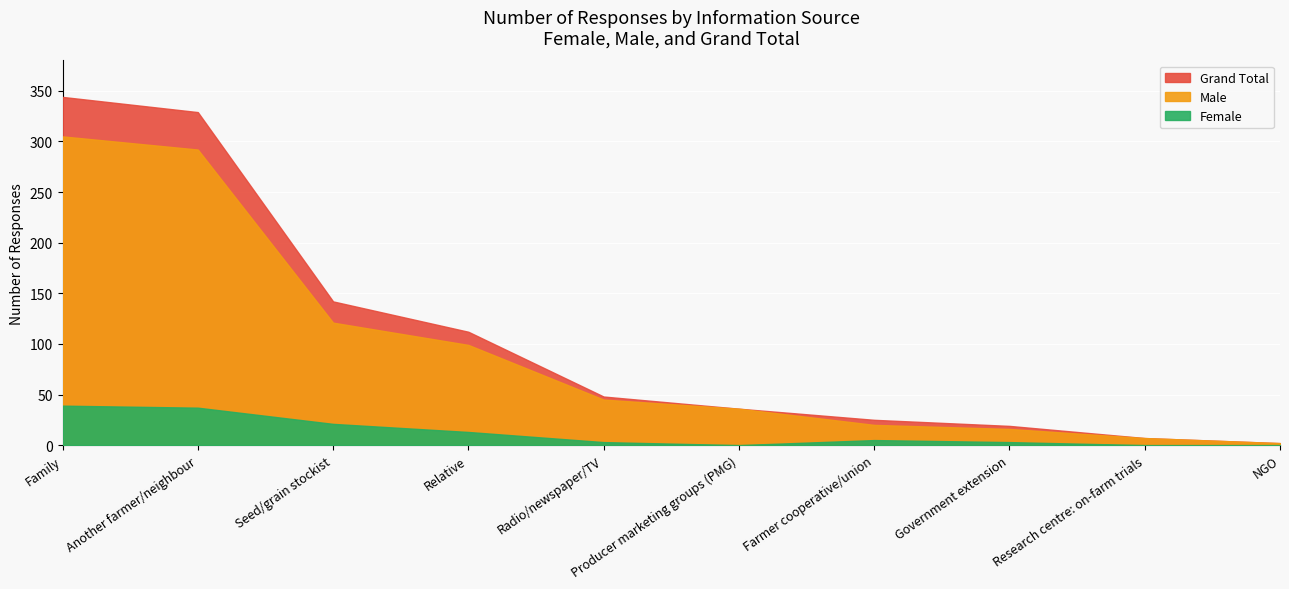

True or false: Female and Grand Total cross at least once.

False